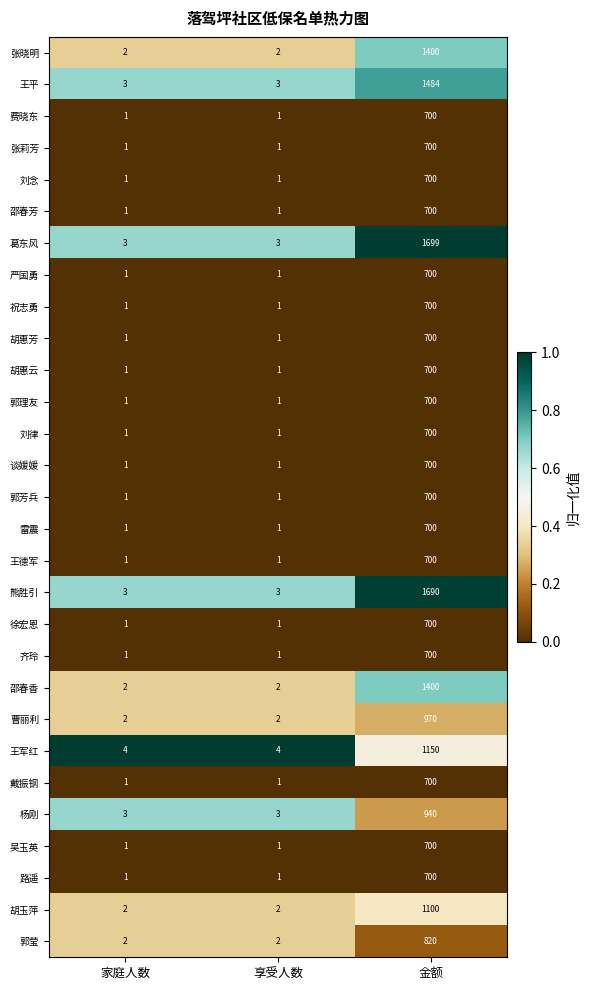

Which series has the largest total across all categories?

葛东风